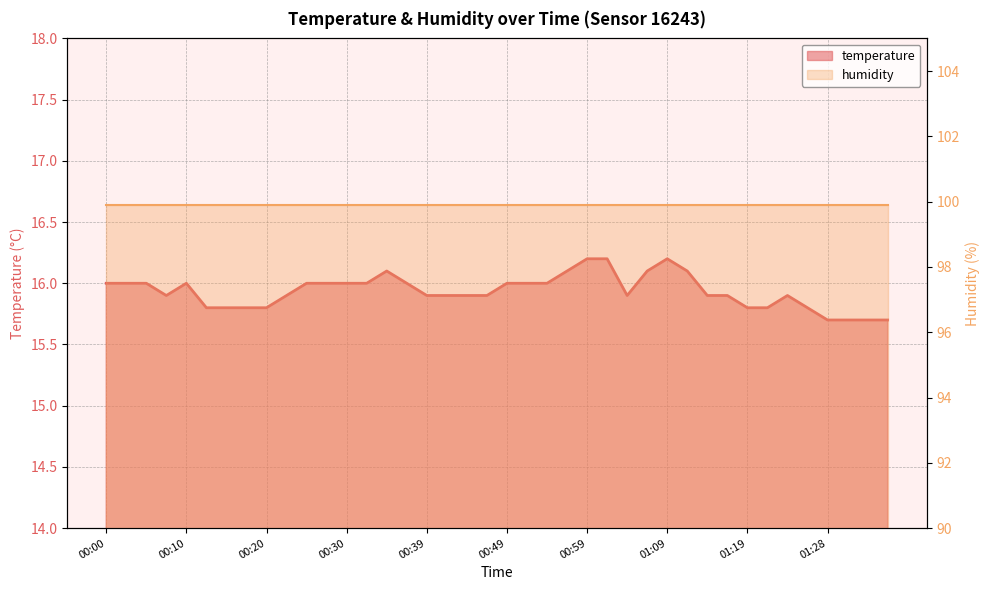

What is the smallest value displayed?

15.7